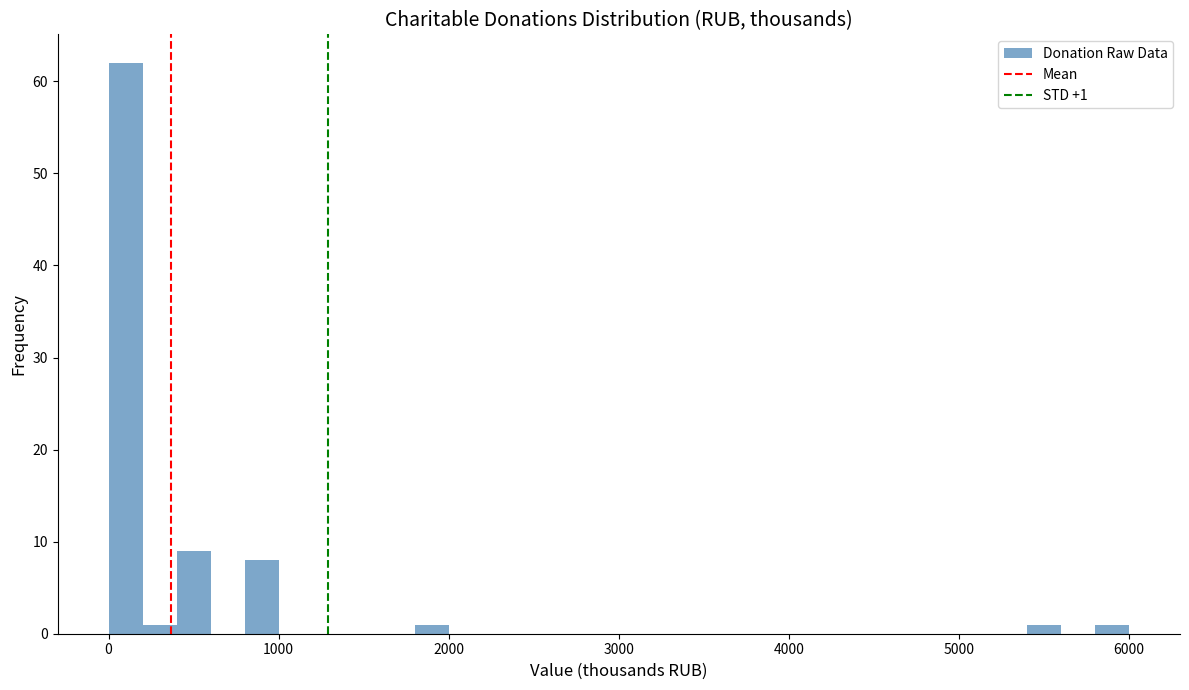

Around what value on the x-axis is the tallest bar? Give the approximate position of its centre, as read against the axis.

100